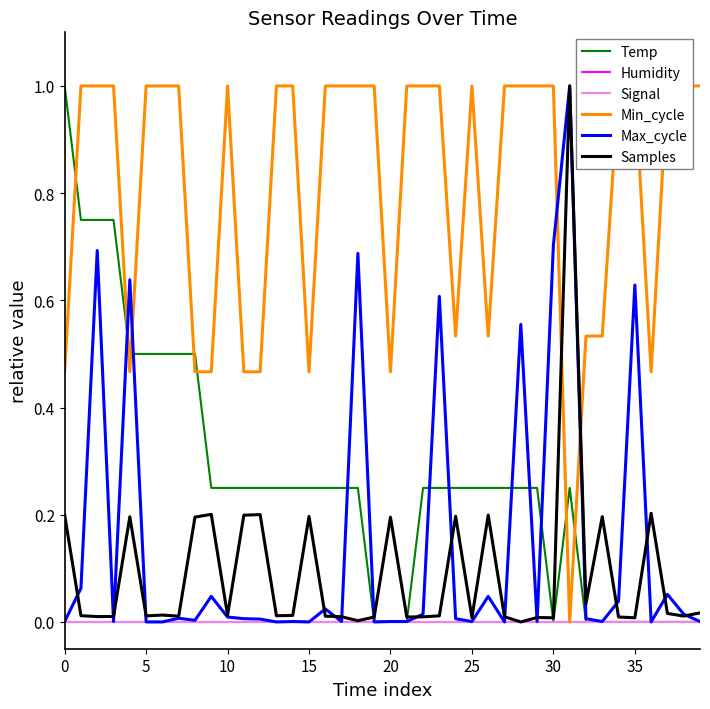

What is the difference between the highest and lowest values at 22?

1.0